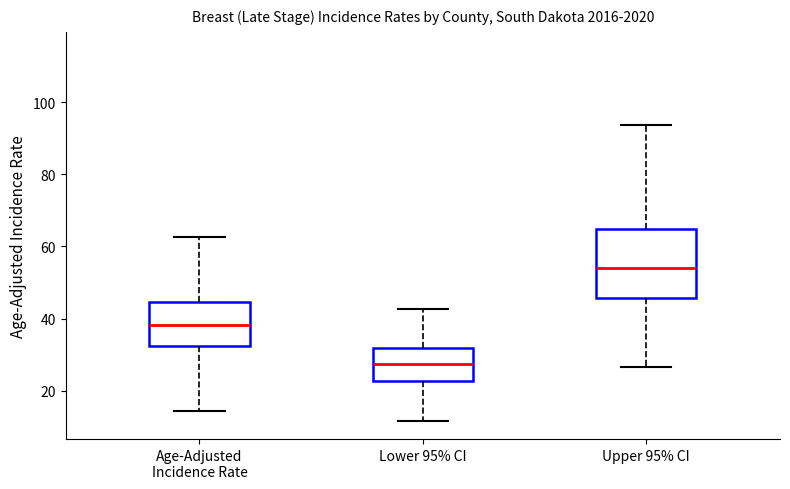

Comparing the boxes themselves (not the whiskers), which one is the tallest?

Upper 95% CI